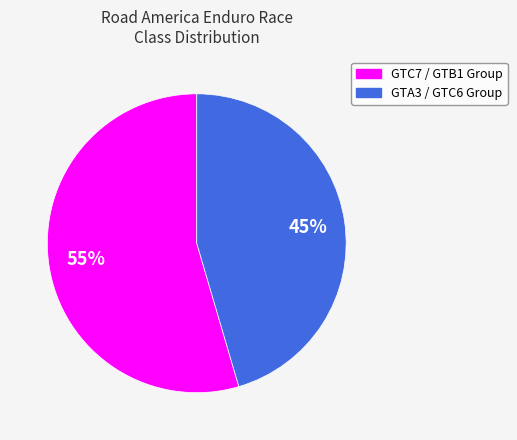

Is there any slice that represents more than half of the pie?

Yes